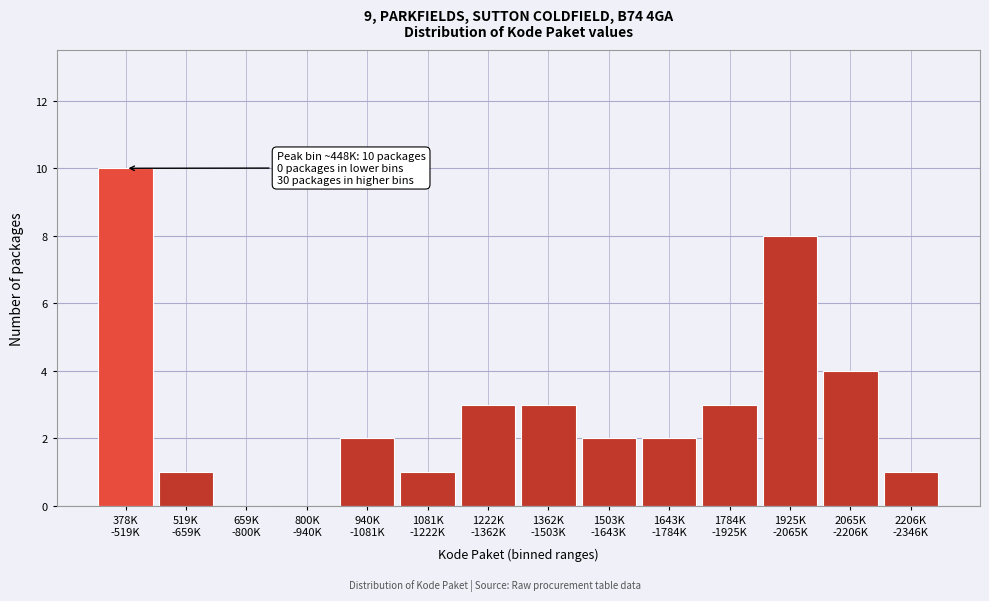

What is the sum of all values?

40